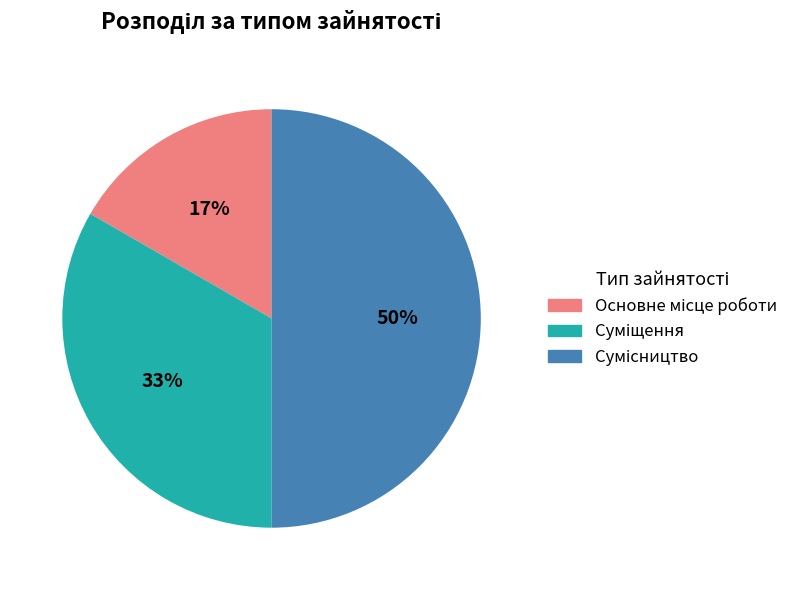

To the nearest percent, what is the difference between the largest and smallest slice percentages?

33%